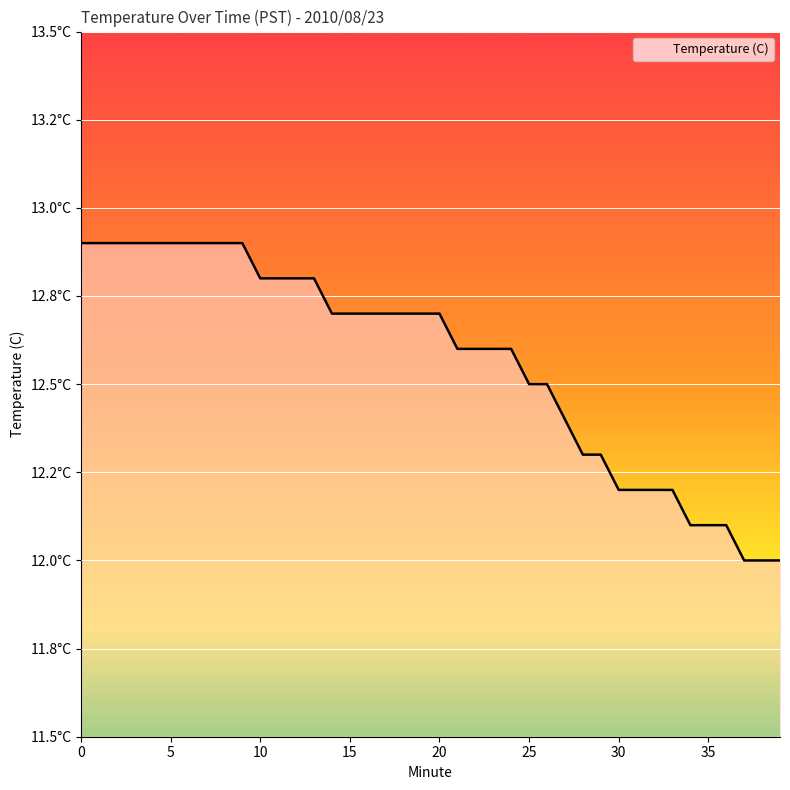

Does the chart display data point markers on the line(s)?

No